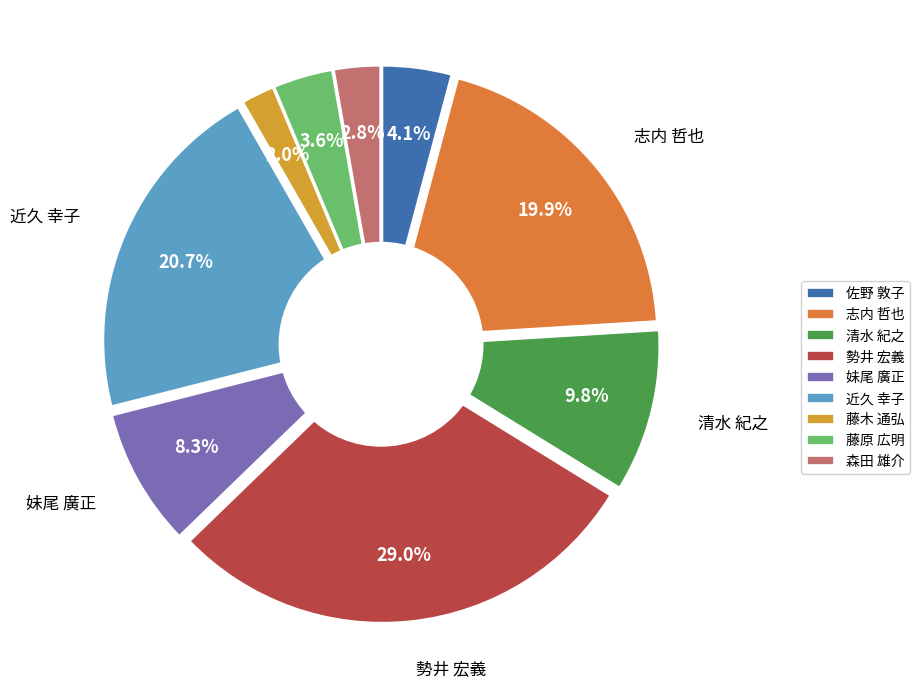

To the nearest percent, what is the average slice percentage?

11%